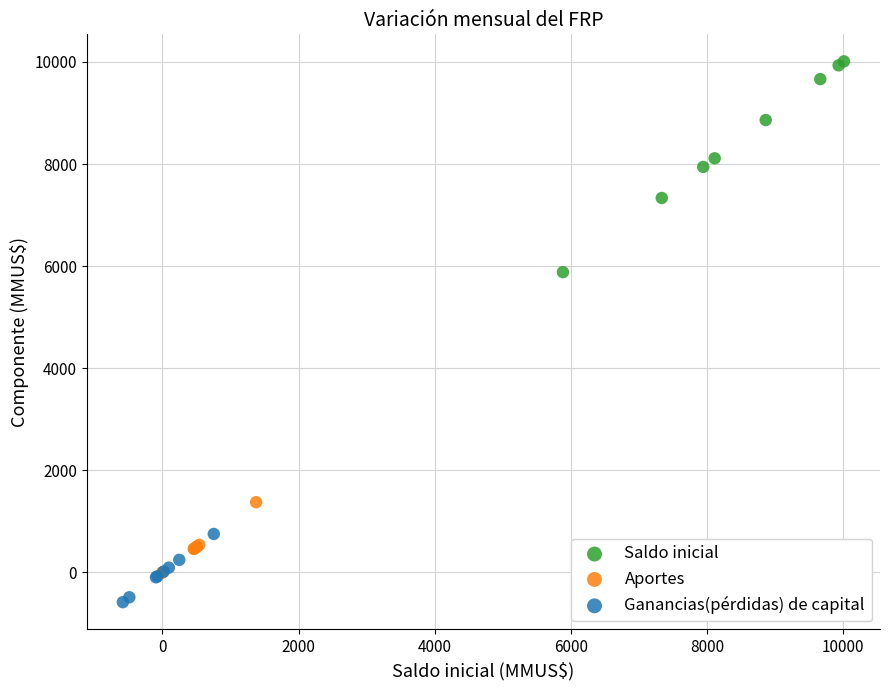

Which series contains the lowest Y value?

Ganancias(pérdidas) de capital